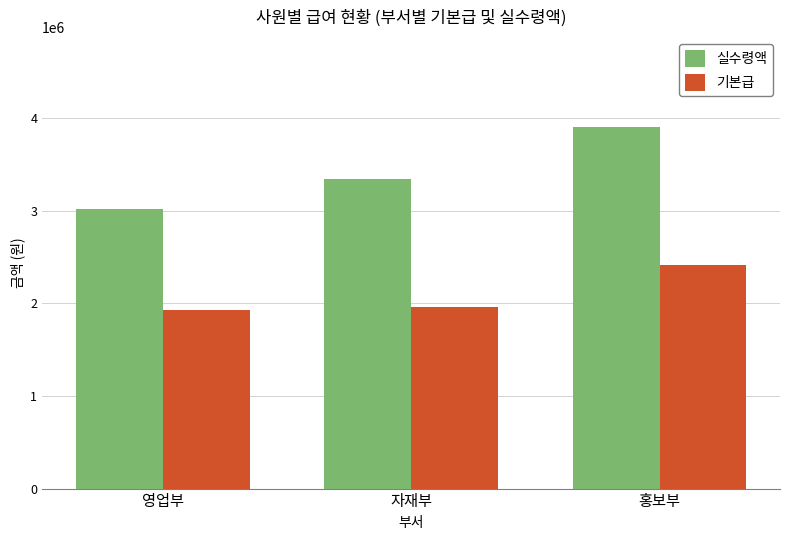

Which series has the largest range (max minus min)?

실수령액